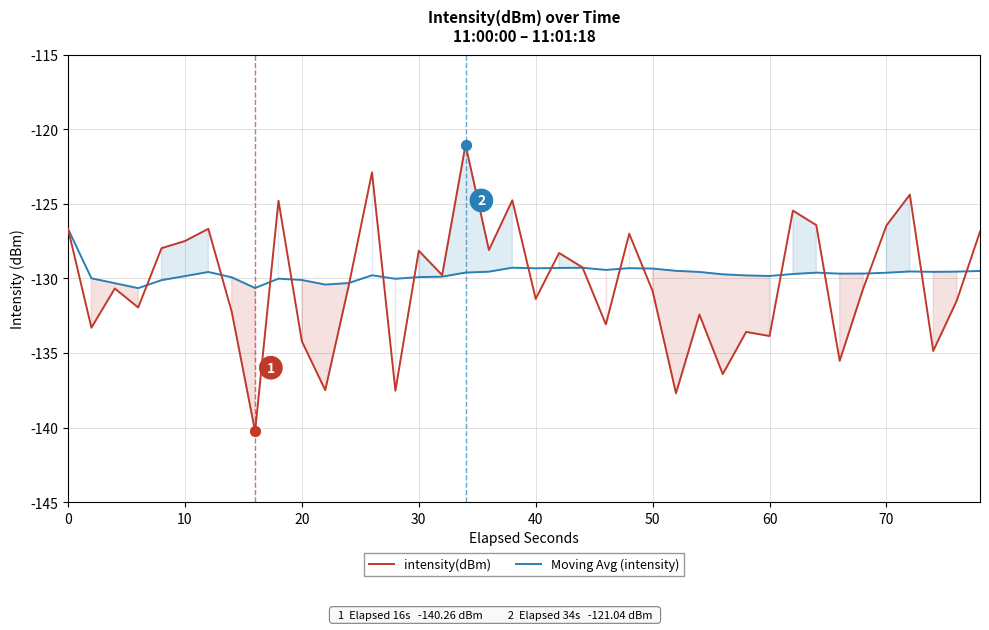

Which series has the largest Y range (max minus min)?

intensity(dBm)